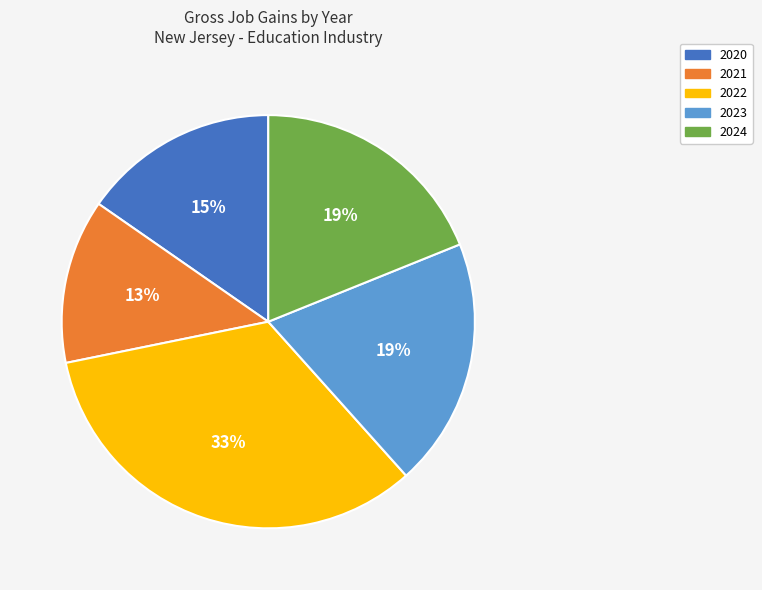

Does any single category account for the majority?

No